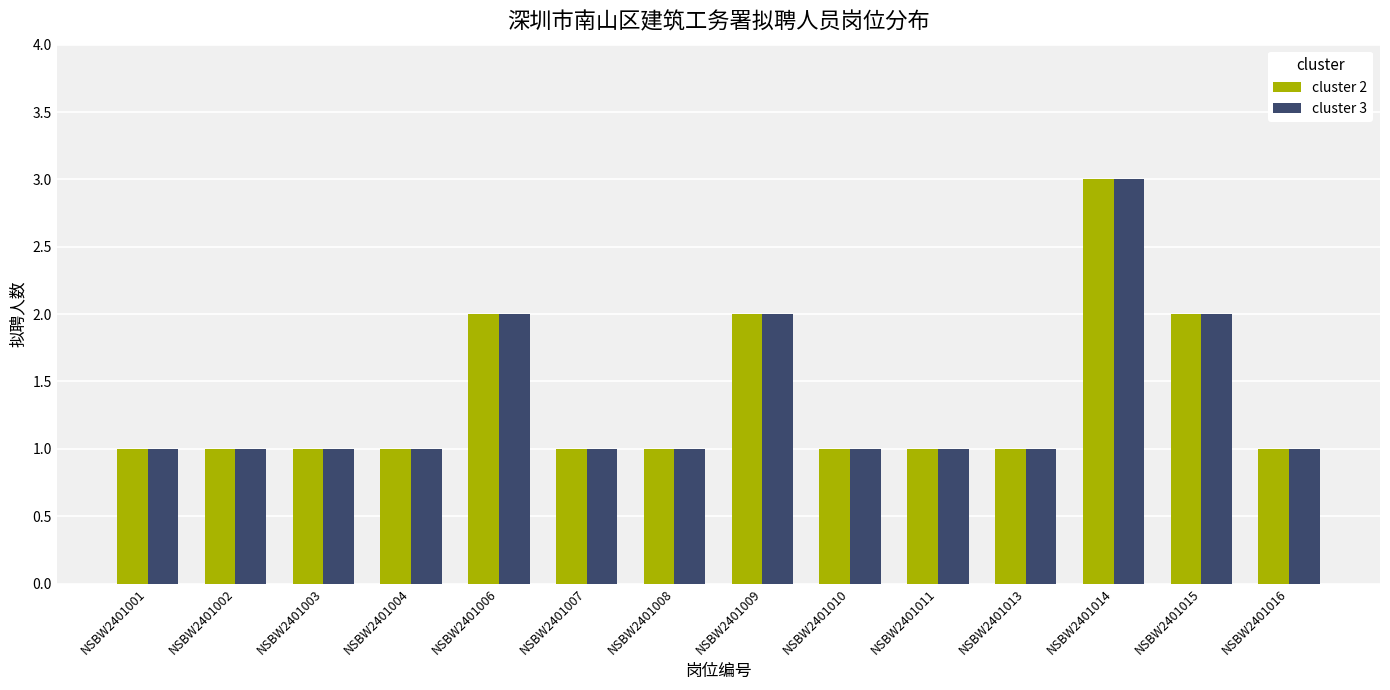

What is the total value across all series at NSBW2401010?

2